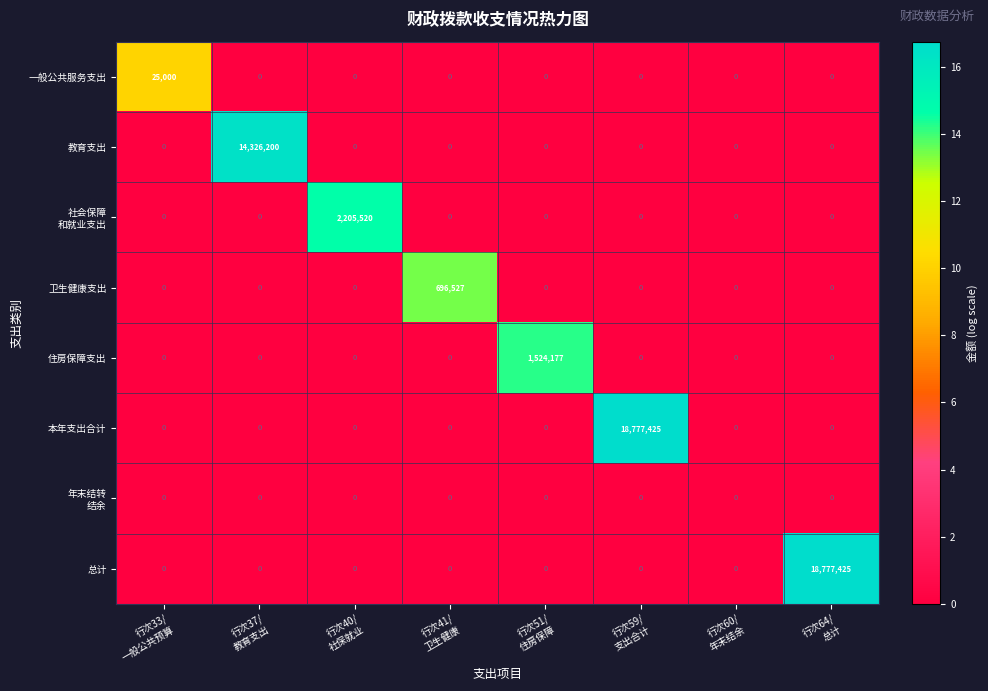

What is the average value of the 本年支出合计 series?

2347178